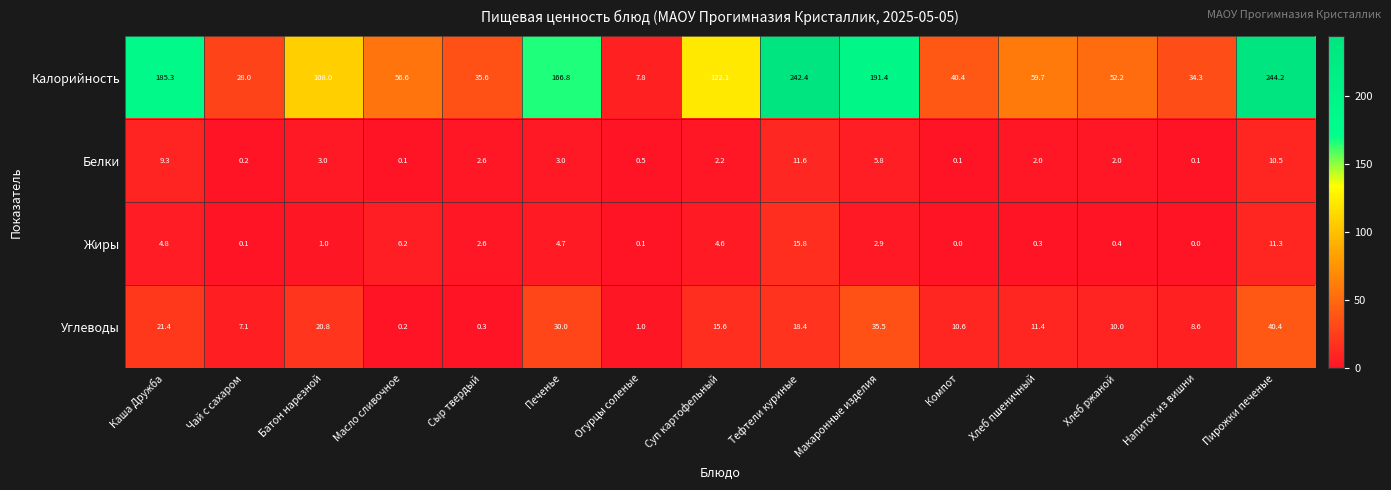

At how many categories does at least one series exceed 5?

15